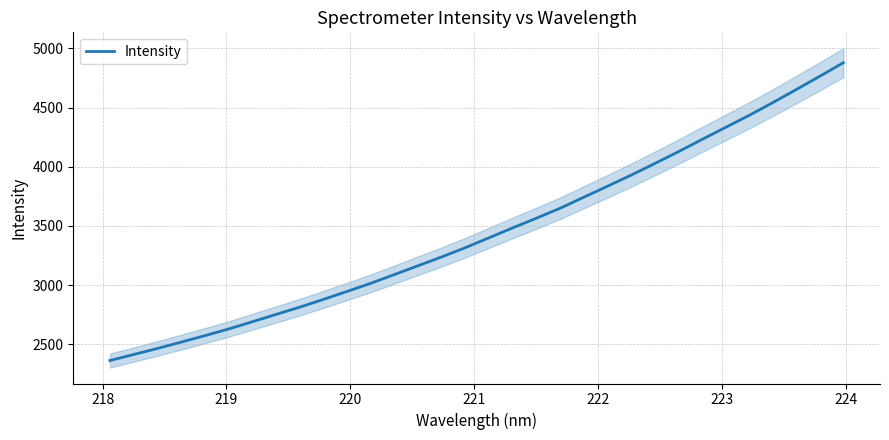

What is the highest value of the Intensity series?

4879.4